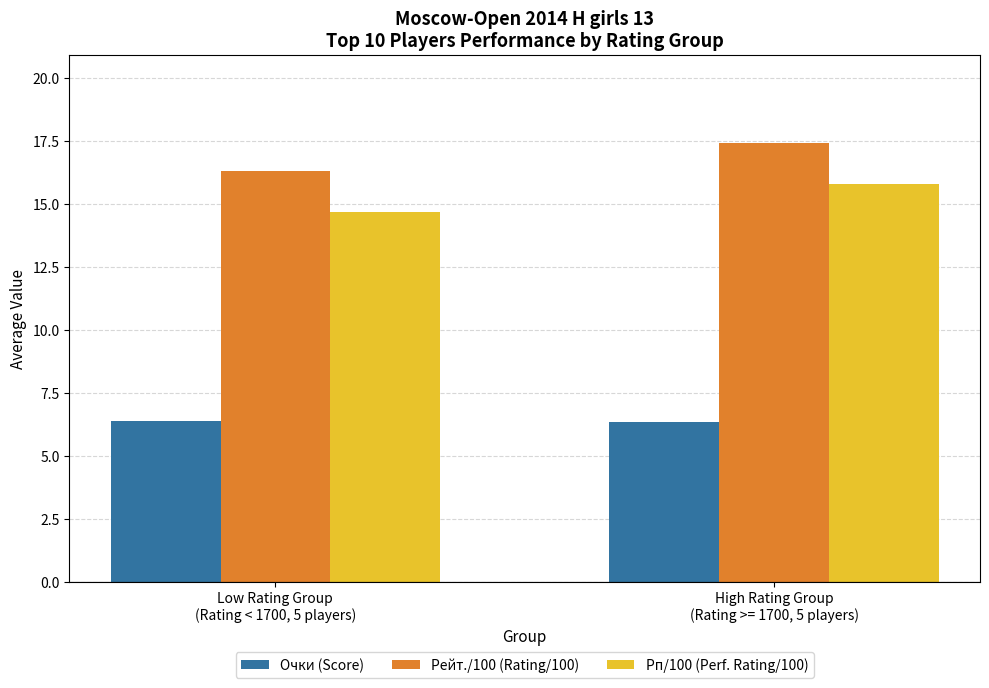

How many values in the Рейт./100 (Rating/100) series exceed 17?

1